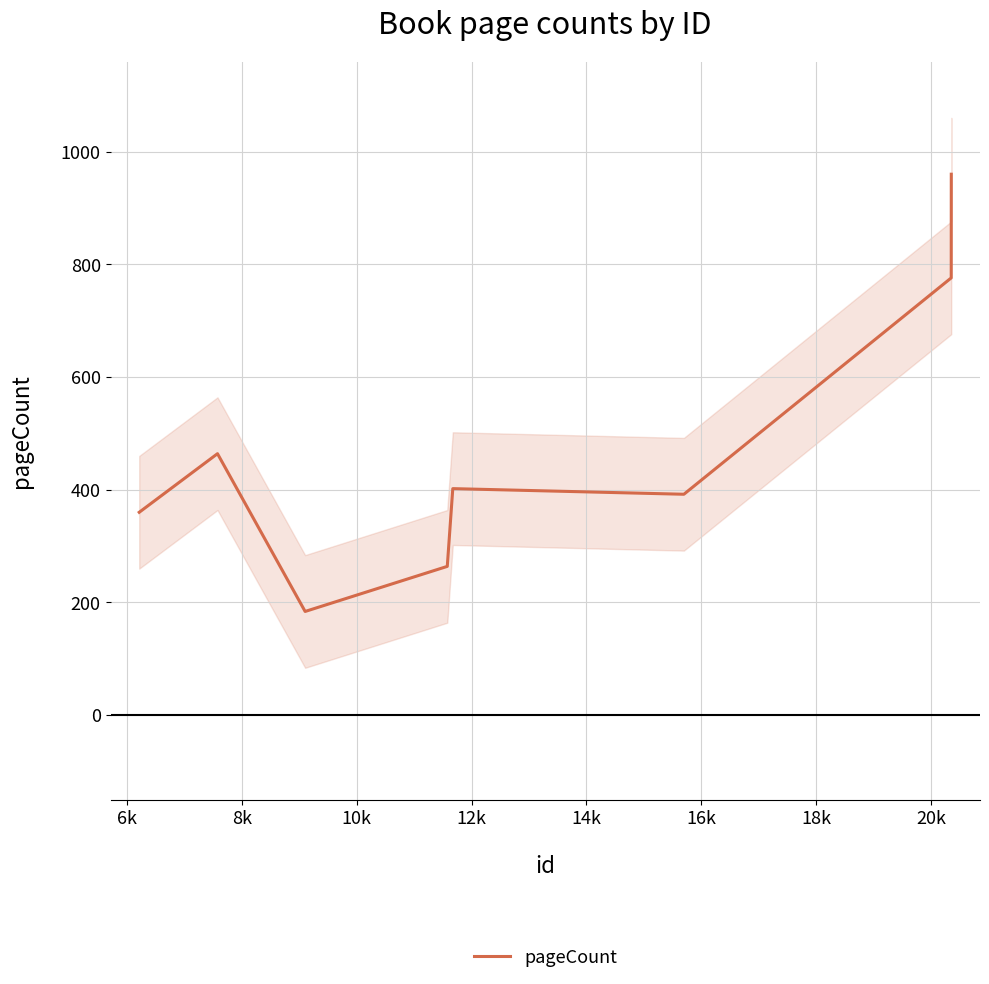

How many interior local peaks (higher than both neighbors) does the data have?

2